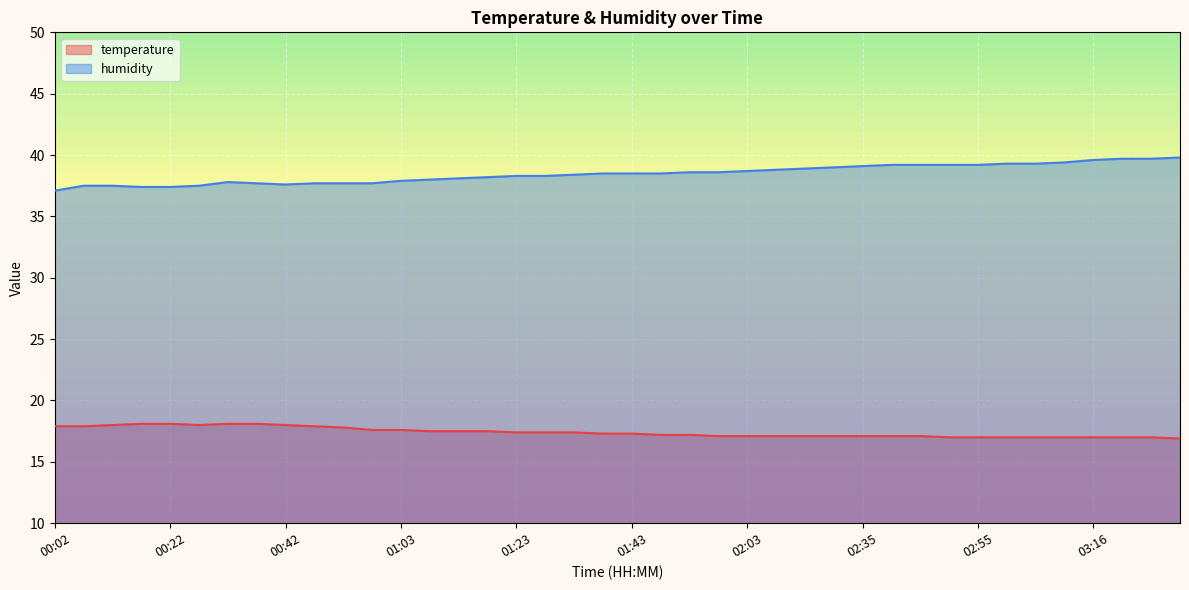

At which label does humidity first exceed 38?

01:13